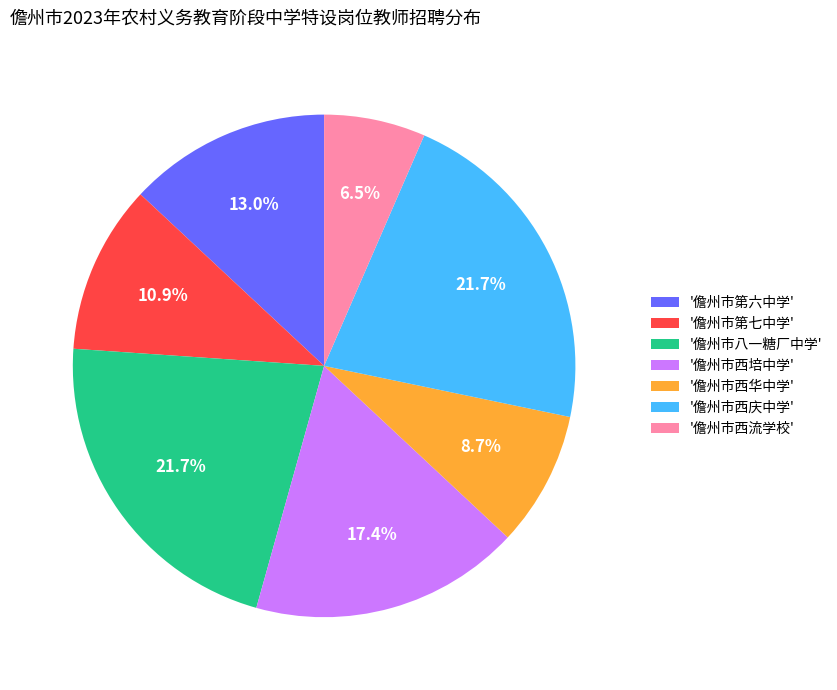

Does '儋州市第六中学' represent more than half of the total?

No